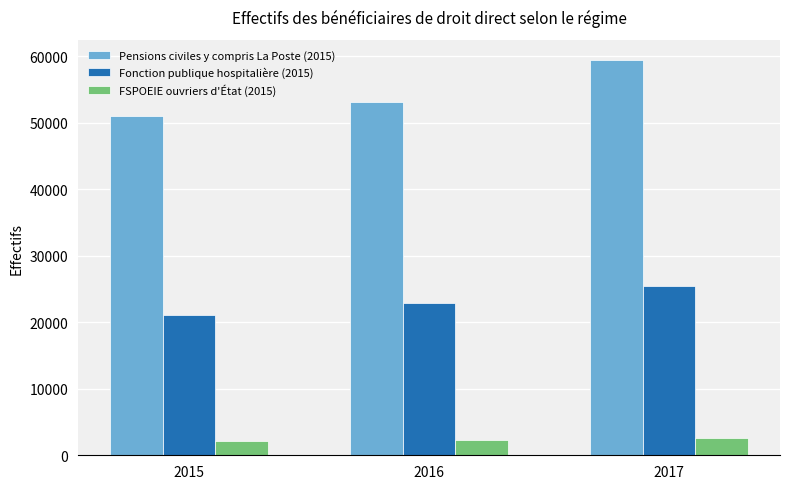

What is the value of the Fonction publique hospitalière (2015) bar at the 2nd from the left?

22848